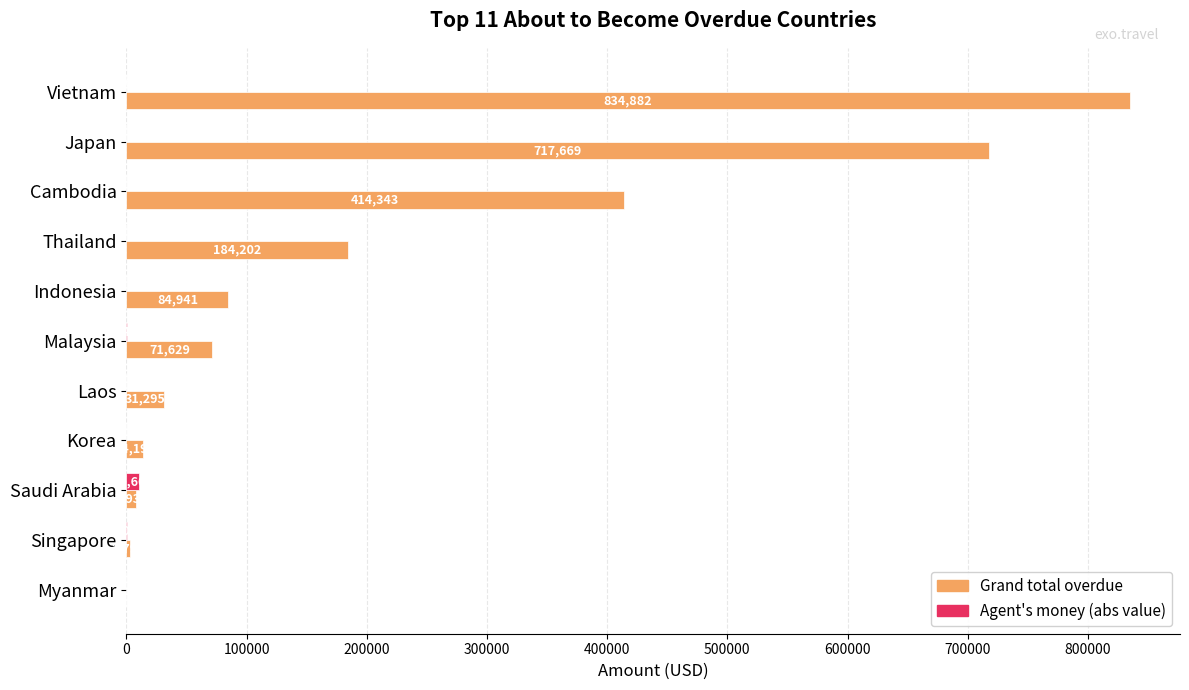

At which category is the sum across all series the highest?

Vietnam